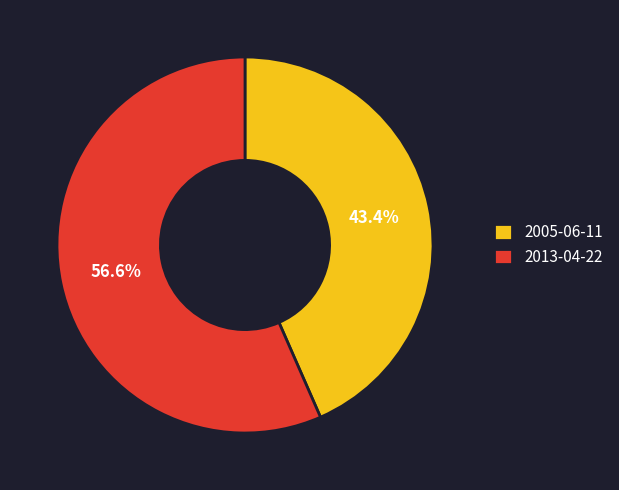

Rank the categories by value from lowest to highest.

2005-06-11, 2013-04-22